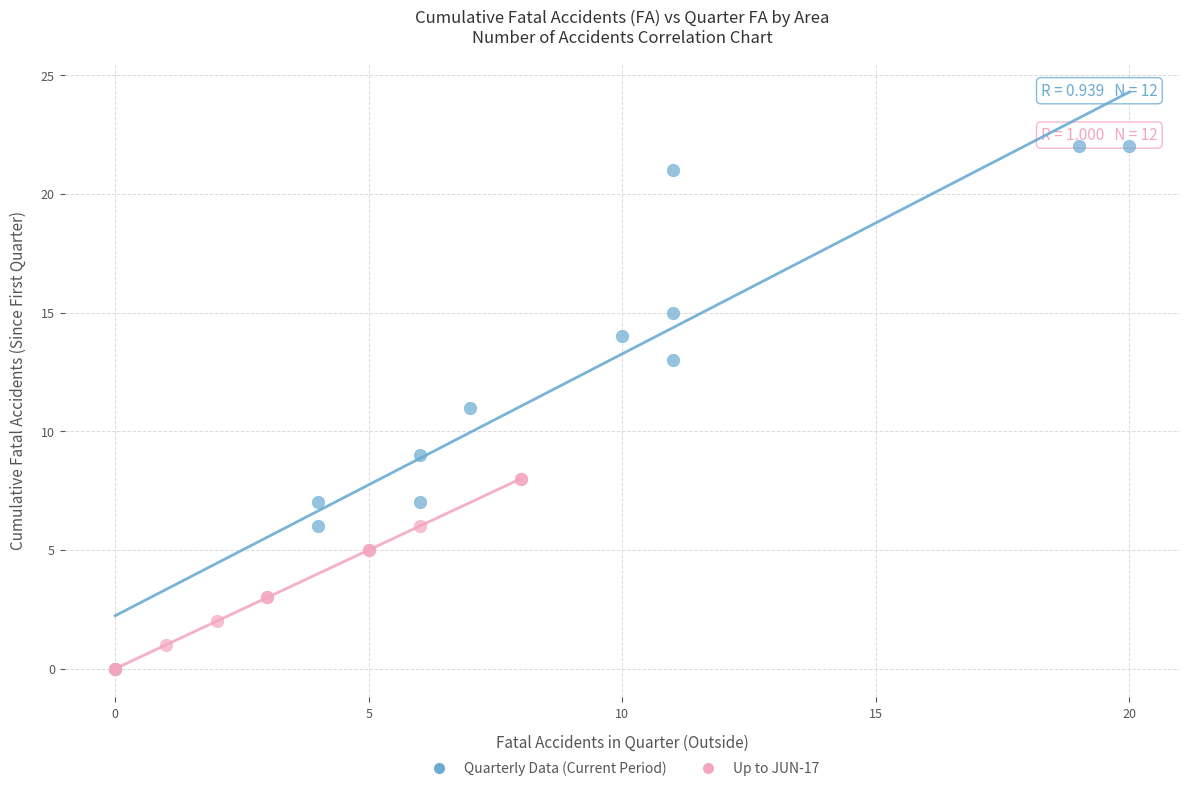

Which series contains the highest Y value?

Quarterly Data (Current Period)